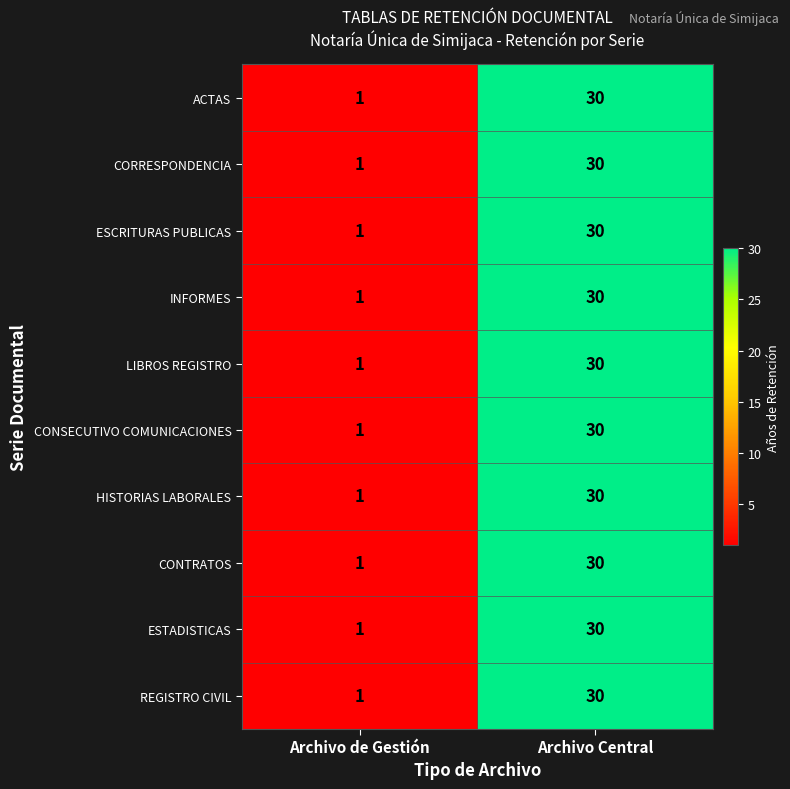

Reading left to right, list all the values displayed in this chart.

ACTAS: 1	30
CORRESPONDENCIA: 1	30
ESCRITURAS PUBLICAS: 1	30
INFORMES: 1	30
LIBROS REGISTRO: 1	30
CONSECUTIVO COMUNICACIONES: 1	30
HISTORIAS LABORALES: 1	30
CONTRATOS: 1	30
ESTADISTICAS: 1	30
REGISTRO CIVIL: 1	30